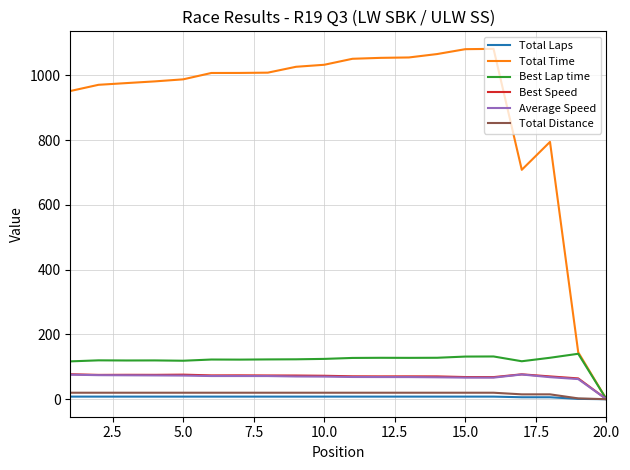

Which series has the largest range (max minus min)?

Total Time